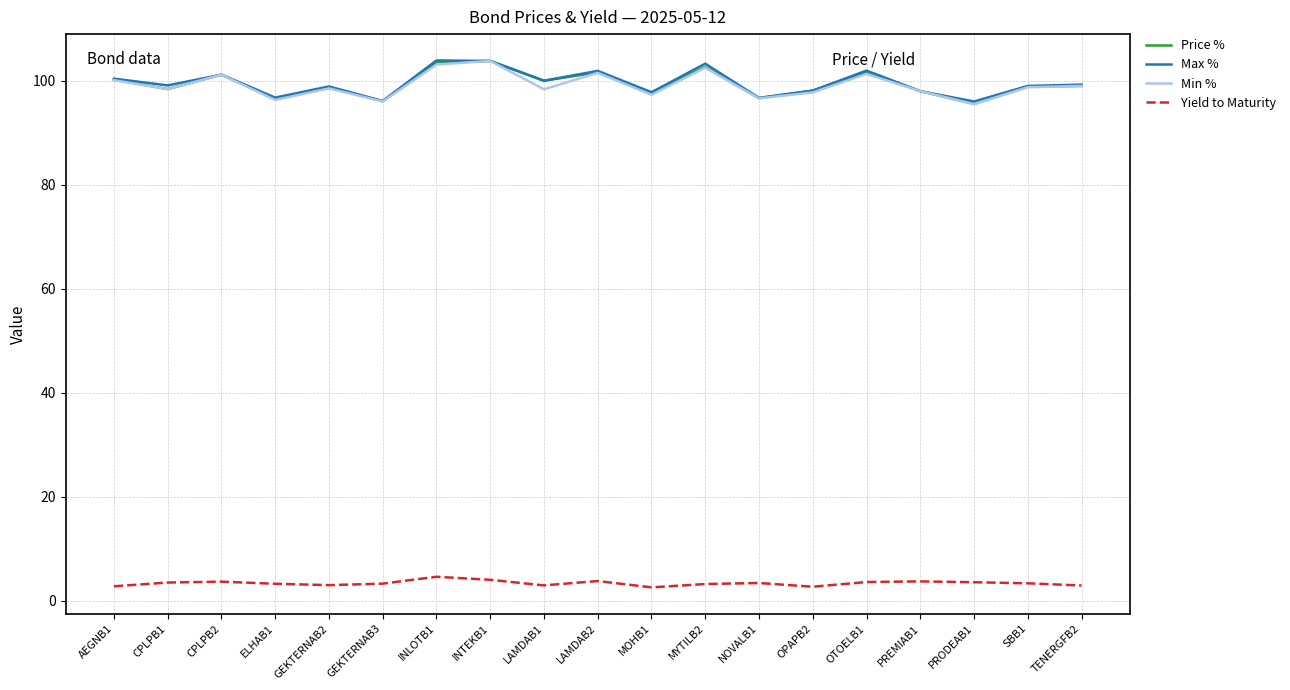

What is the minimum value shown in the chart?

2.5